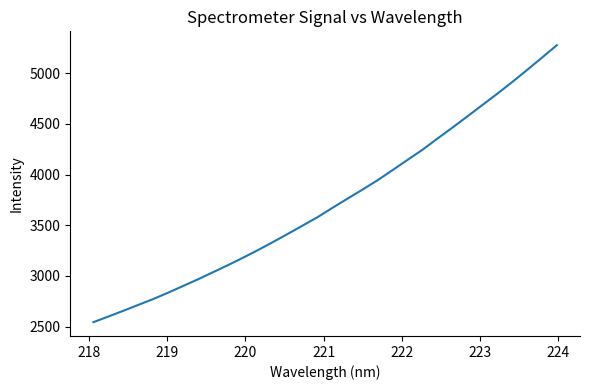

What is the greatest value displayed?

5275.2